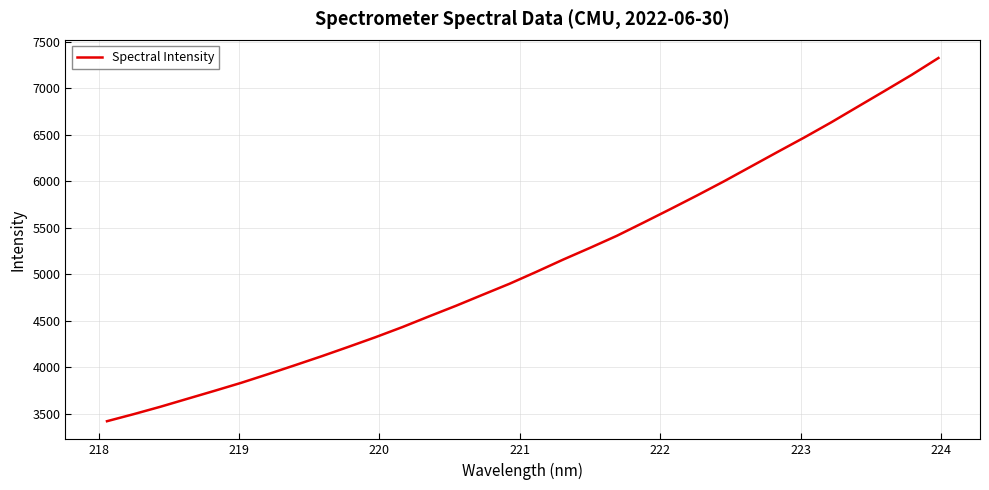

What is the difference between the maximum and minimum values?

3906.4